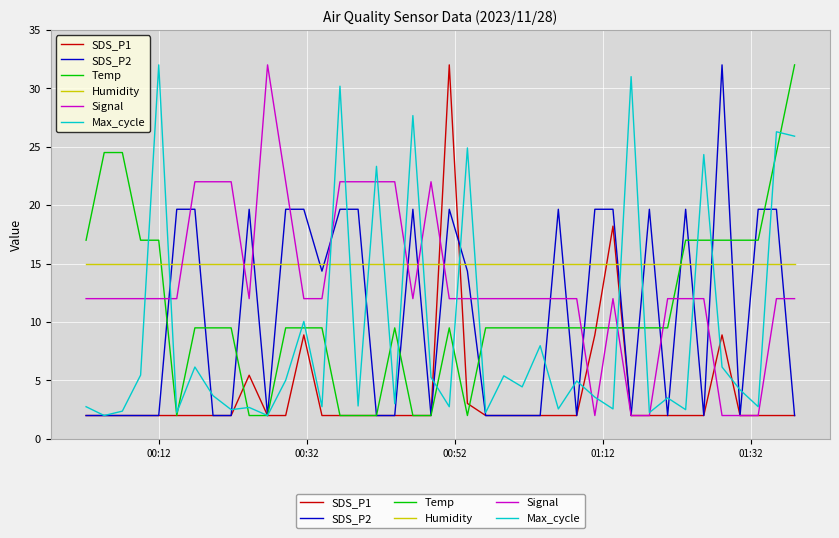

What is the lowest value of the SDS_P1 series?

2.0